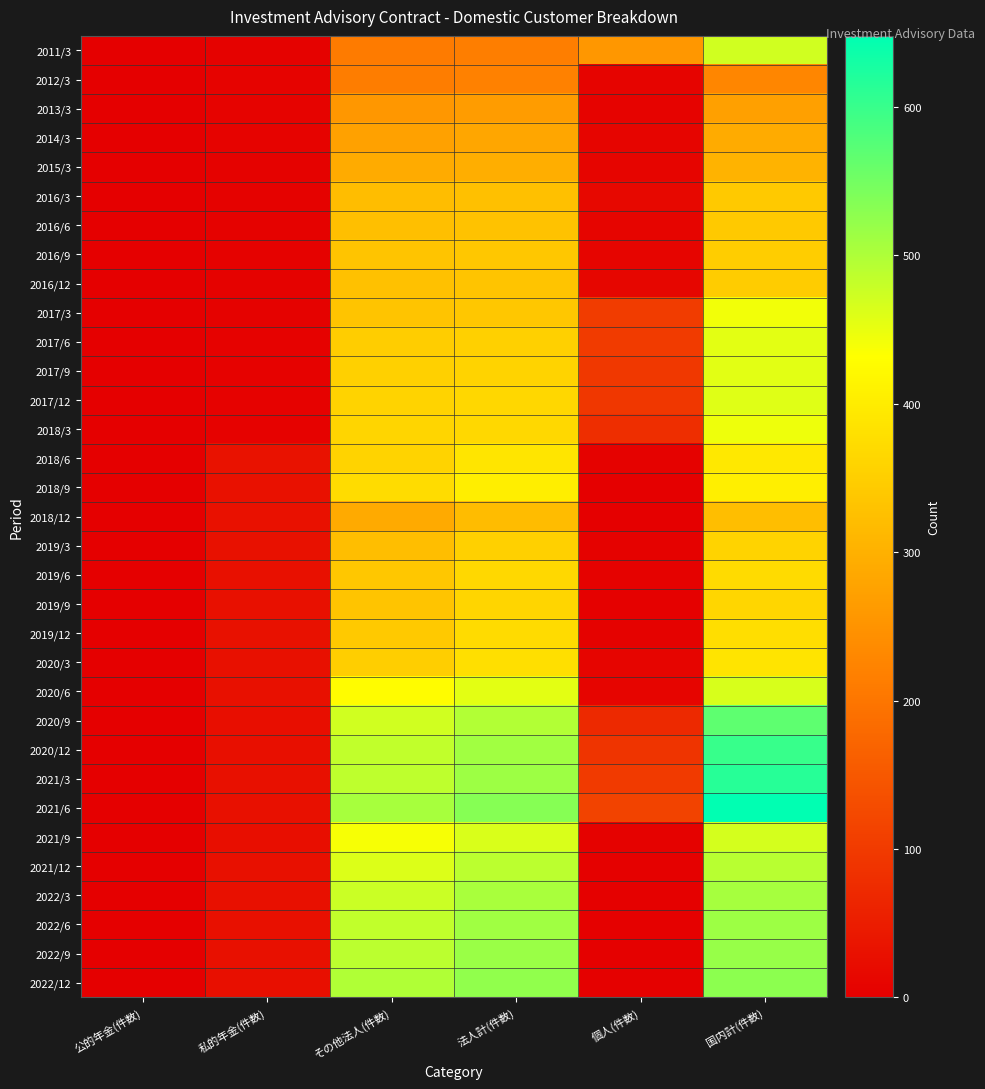

Rank the series at 私的年金(件数) from lowest to highest value.

2011/3, 2015/3, 2016/3, 2016/6, 2016/9, 2016/12, 2017/3, 2017/6, 2017/9, 2017/12, 2018/3, 2012/3, 2013/3, 2014/3, 2020/9, 2021/9, 2020/12, 2022/12, 2020/3, 2020/6, 2021/3, 2021/6, 2021/12, 2022/3, 2022/6, 2022/9, 2019/6, 2019/9, 2019/3, 2019/12, 2018/9, 2018/12, 2018/6